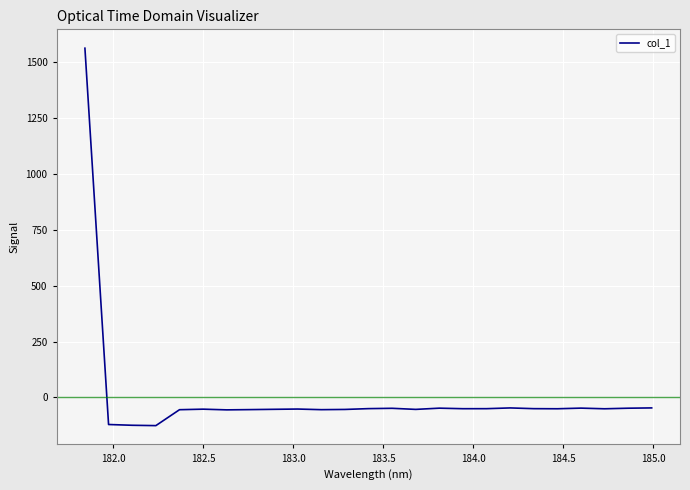

What is the smallest value displayed?

-126.0